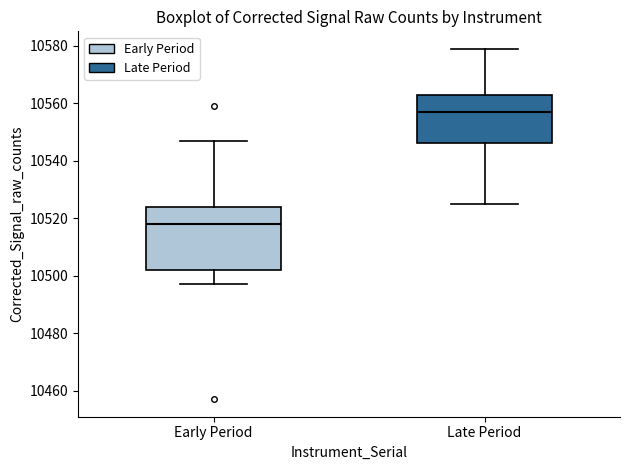

Reading left to right, read every box against the y-axis: the position of its median line, the range the box covers, and the ends of its whiskers. The values are not printed on the chart, so give them approximately, as read against the axis.

Early Period: median 10518, box 10502 to 10524, whiskers 10498 to 10548
Late Period: median 10558, box 10546 to 10564, whiskers 10526 to 10580